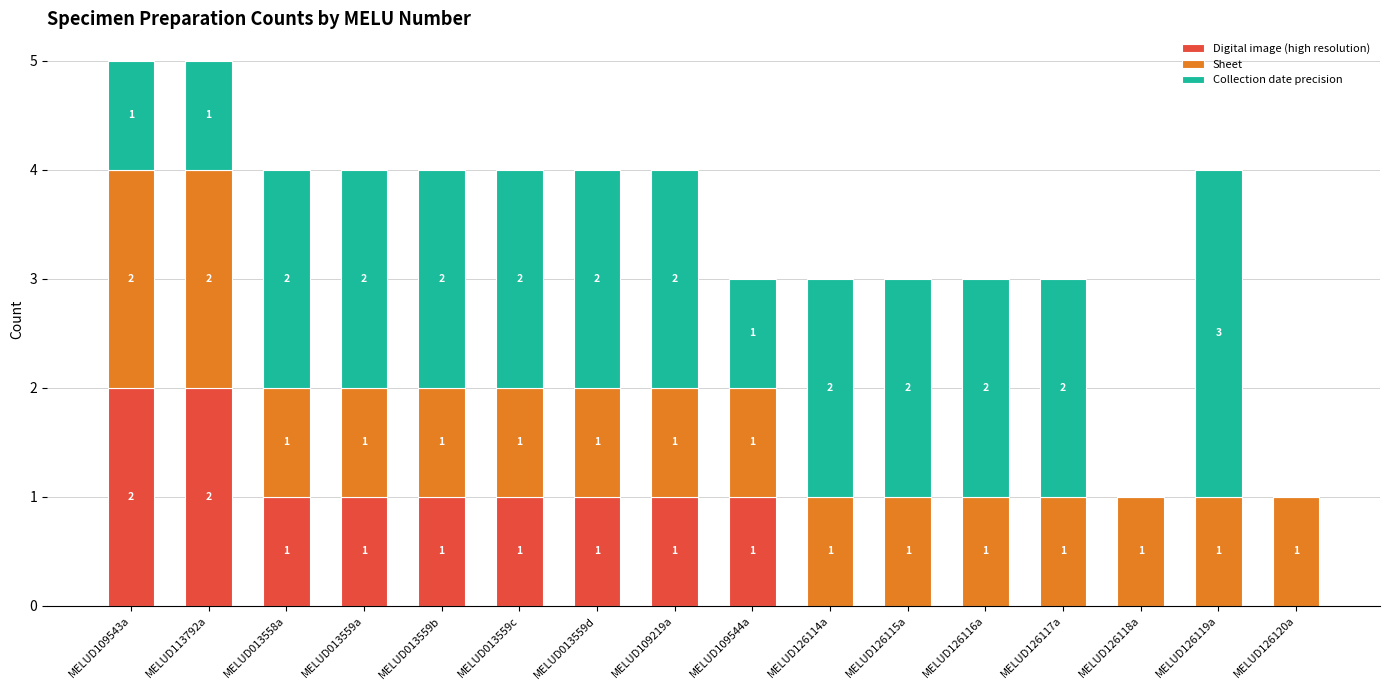

What is the total value across all series at MELUD126115a?

3